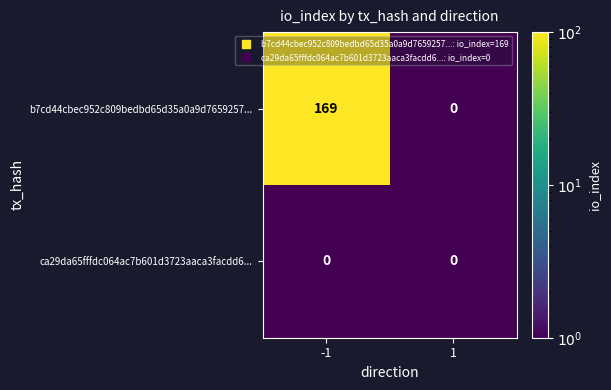

At how many categories does at least one series exceed 159?

1